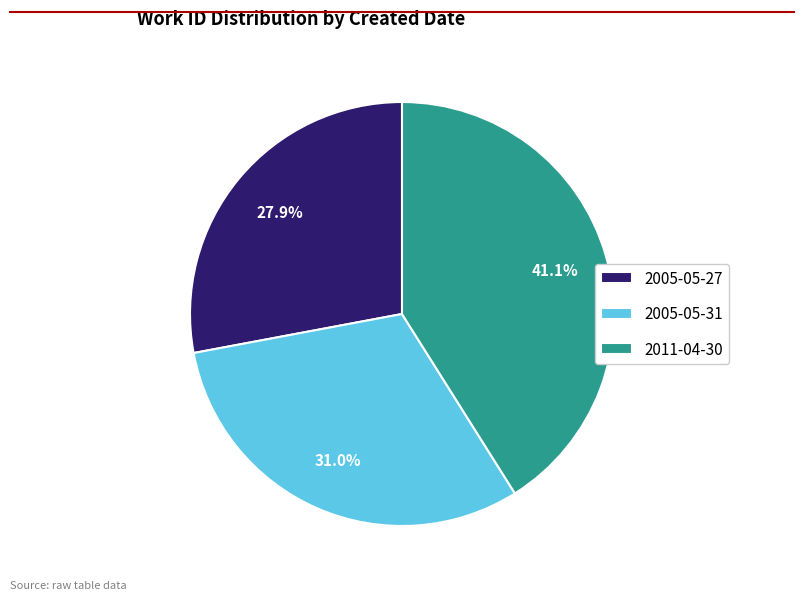

How many slices are in this pie chart?

3